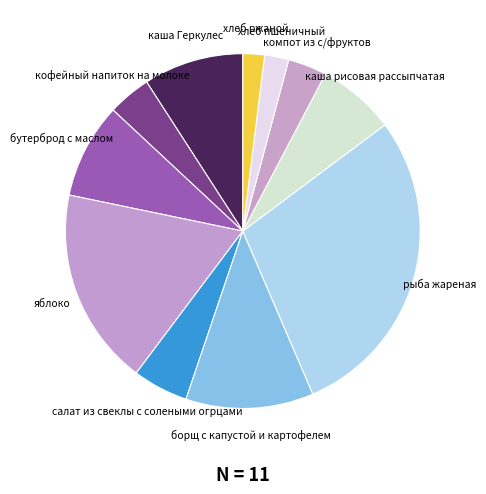

Combined, do кофейный напиток на молоке and бутерброд с маслом account for over 50%?

No